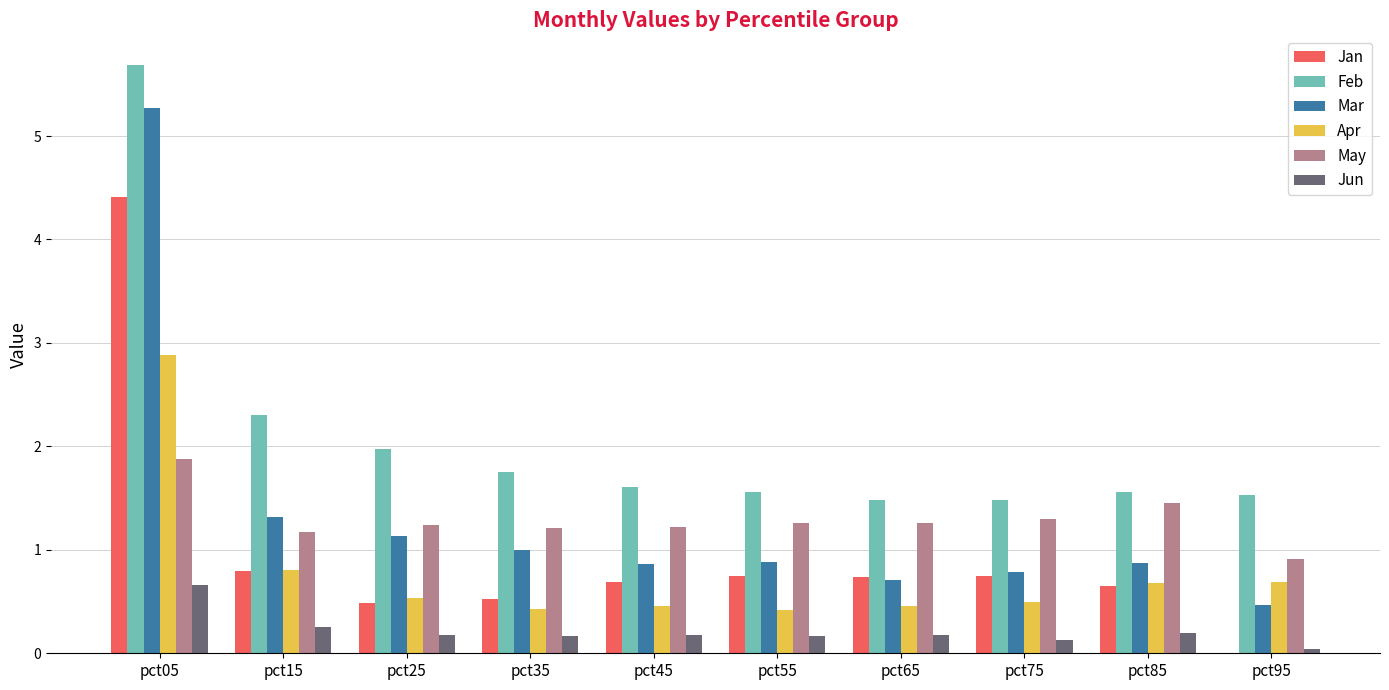

What is the highest value of the Jan series?

4.4